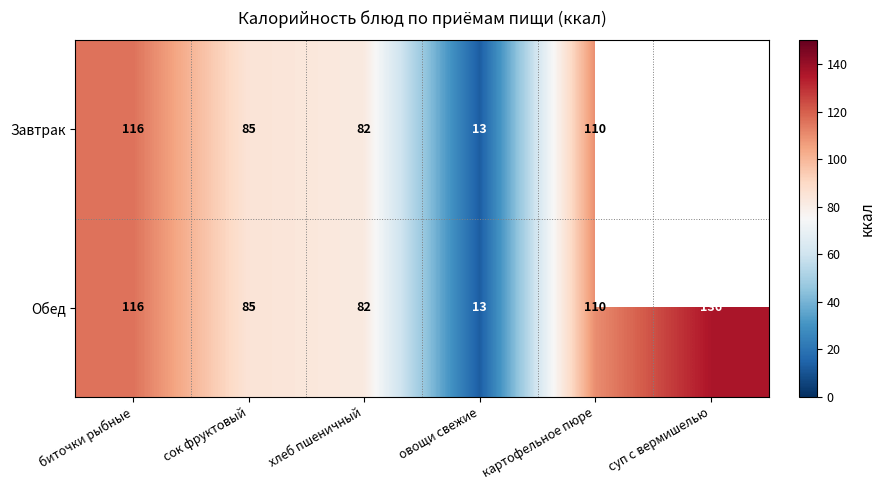

What is the average value of the Обед series?

90